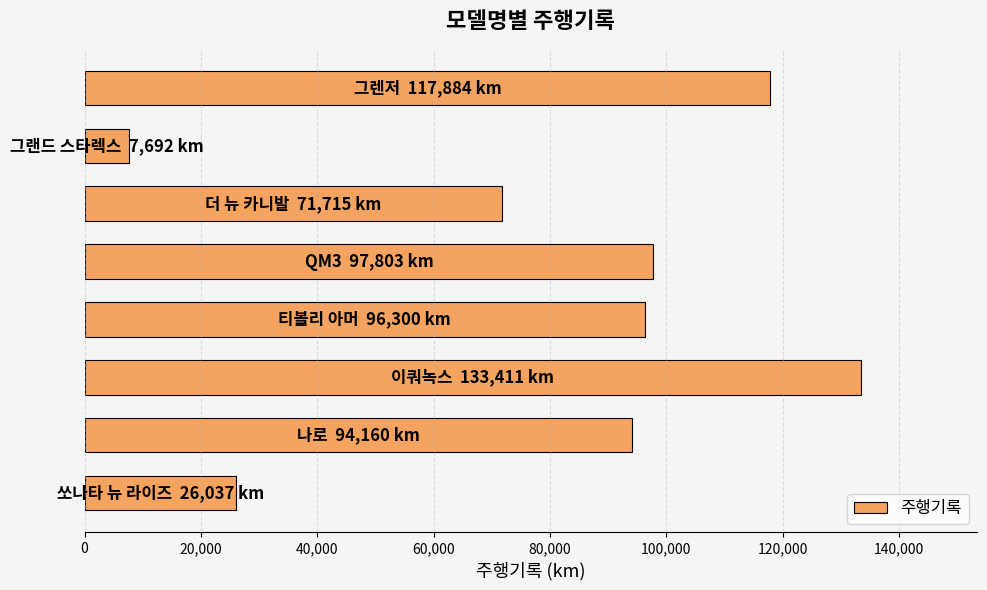

What is the maximum value shown in the chart?

133411